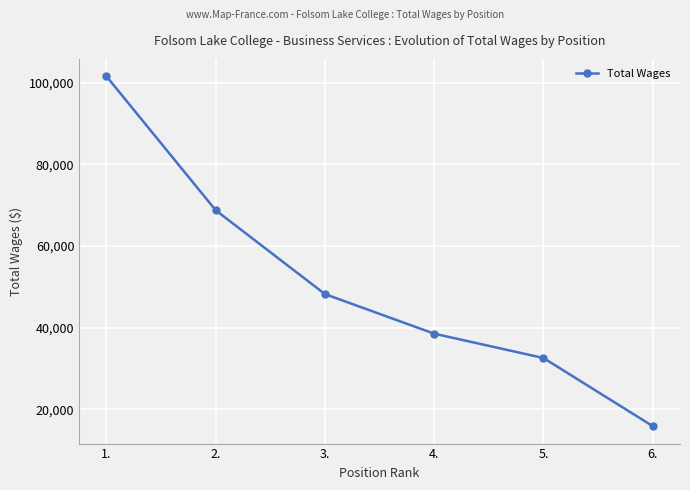

True or false: the data shows 101523 at 1..

True